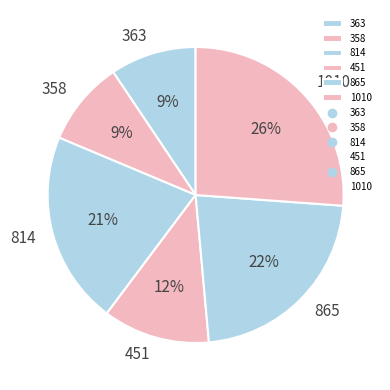

Does any single category account for the majority?

No